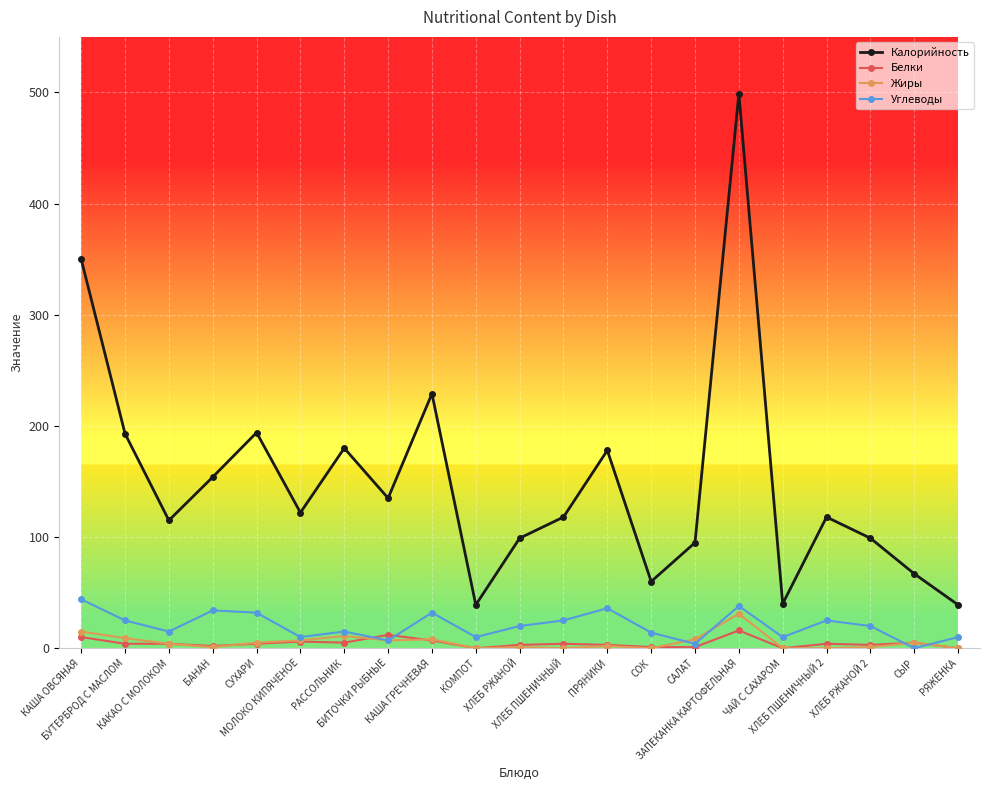

What is the maximum value for Жиры?

31